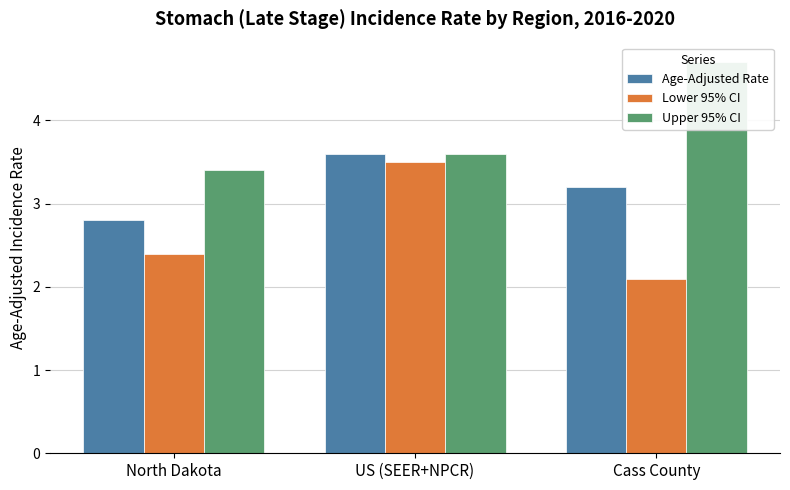

At how many categories does at least one series exceed 3?

3